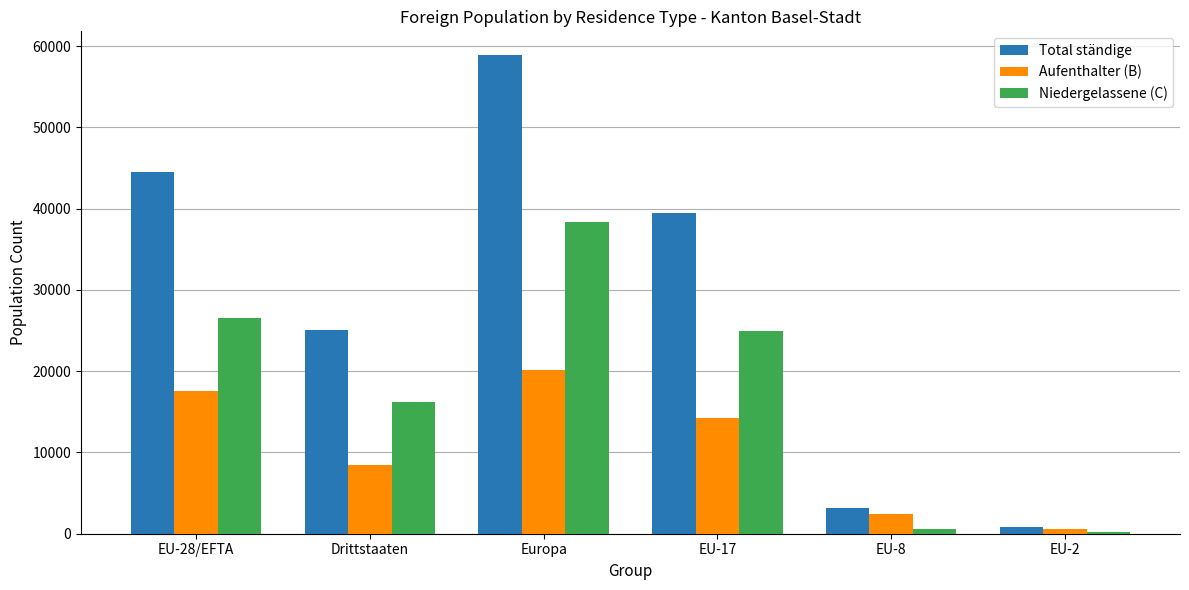

True or false: Aufenthalter (B) has a value of 14261 at EU-17.

True